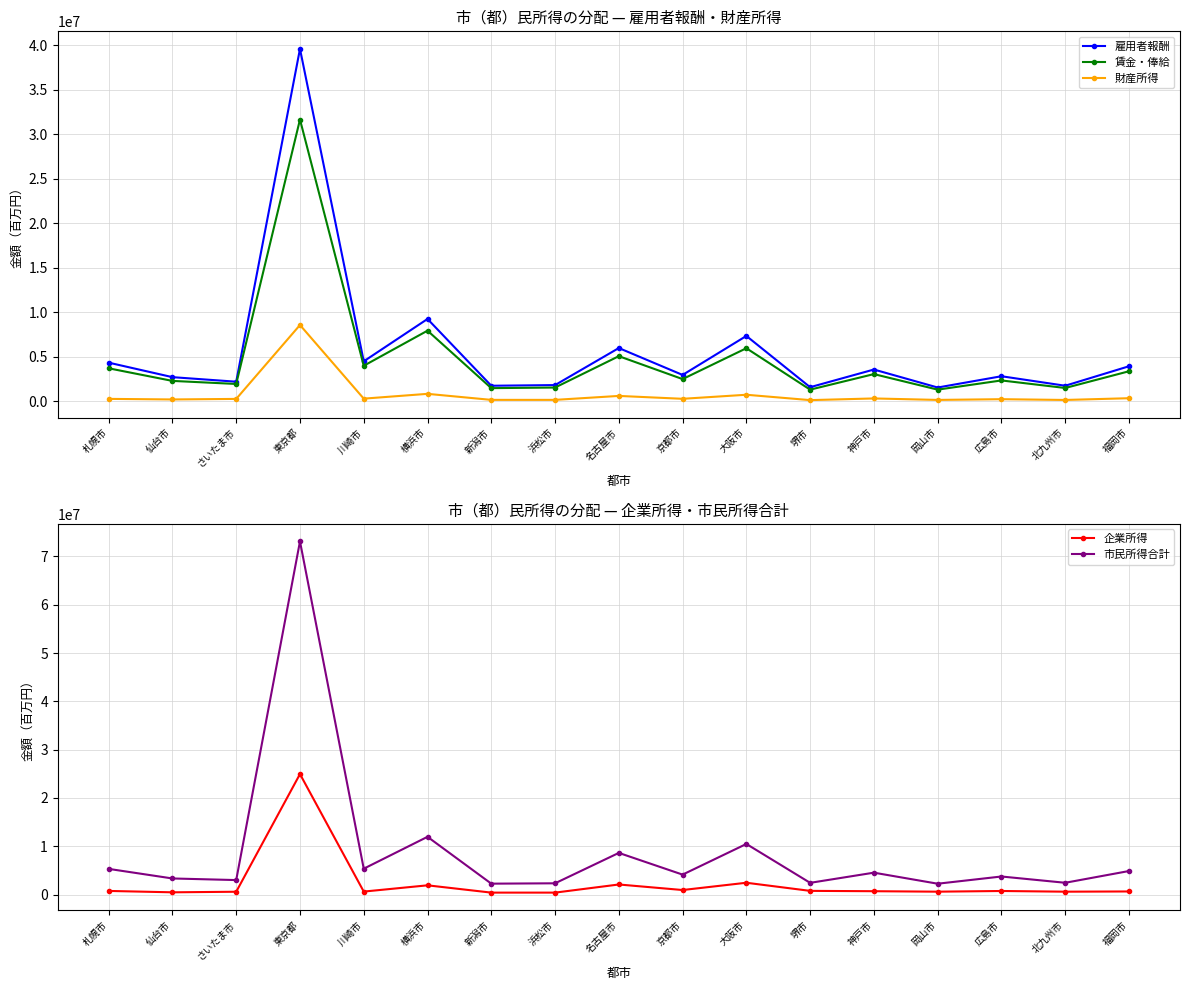

What is the label of the 1st point from the left?

札幌市